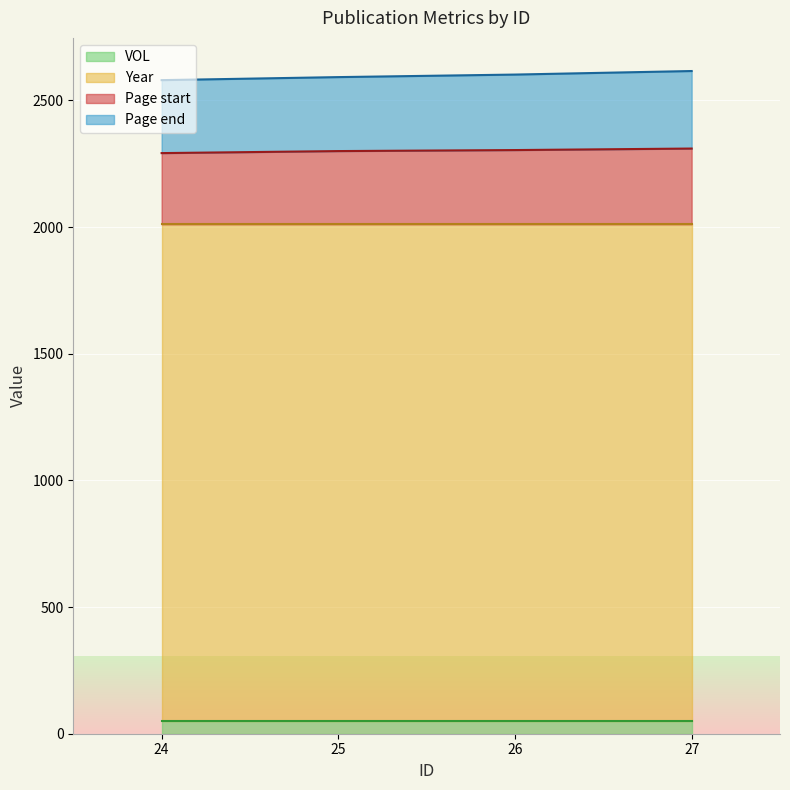

List the labels in order of Page start value, largest first.

27, 26, 25, 24